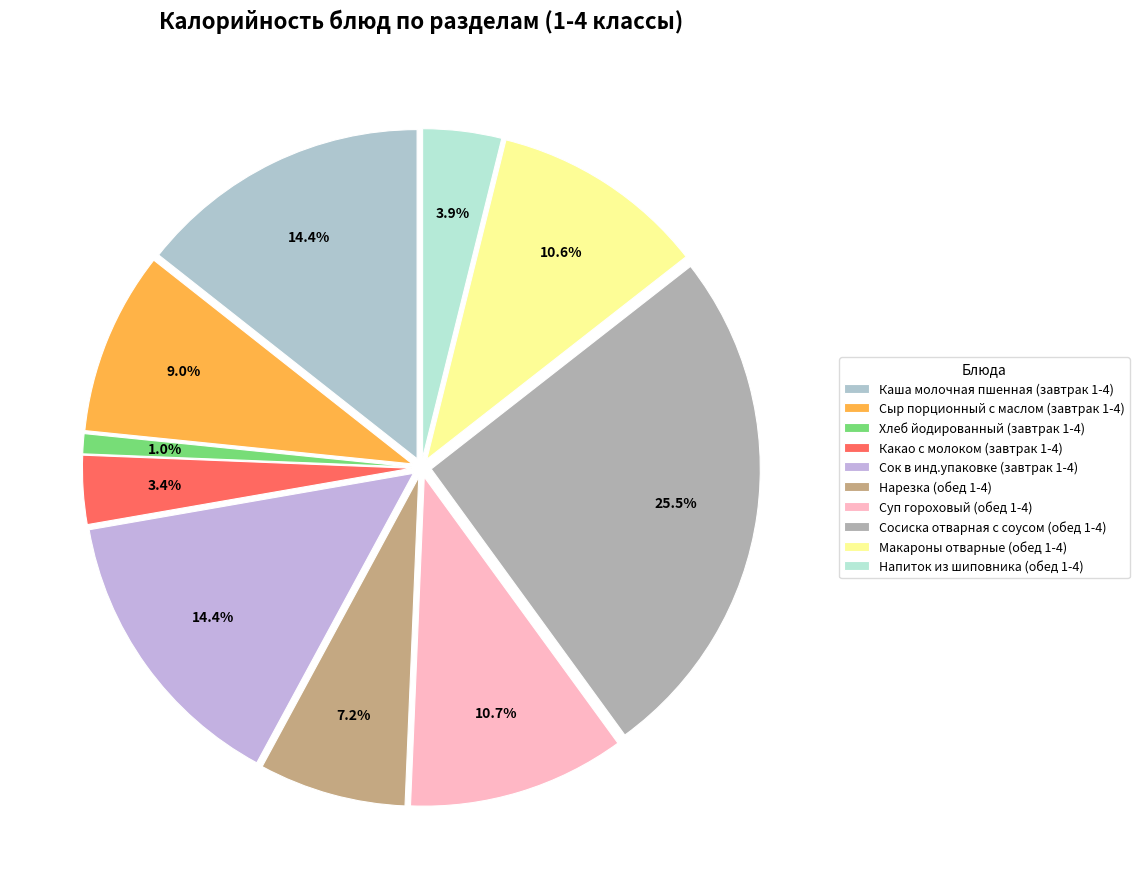

Is there any slice that represents more than half of the pie?

No